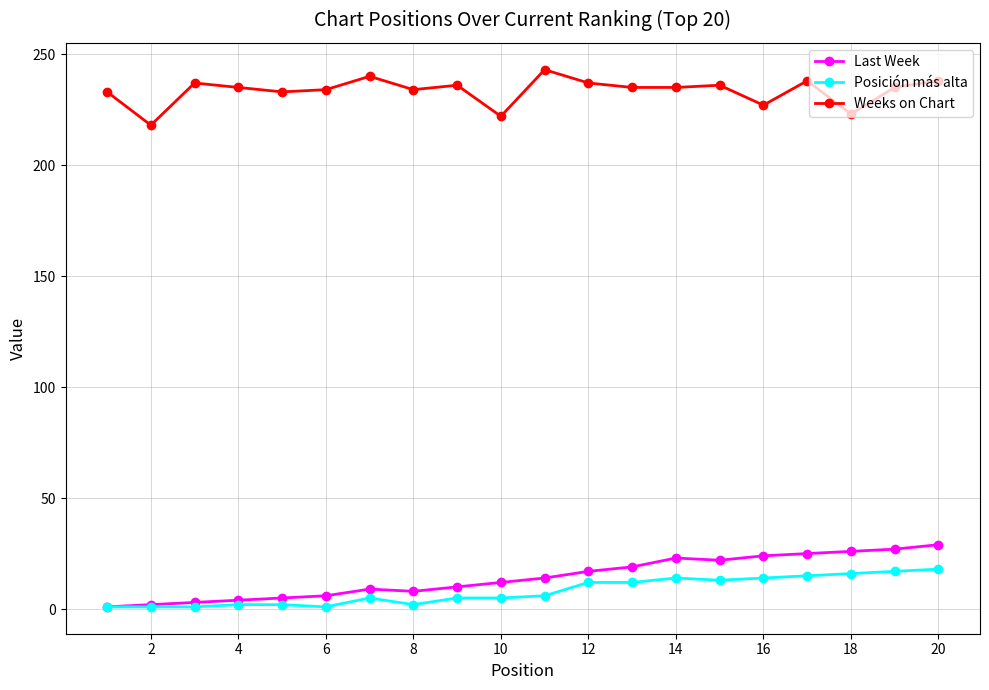

True or false: Weeks on Chart and Posición más alta cross at least once.

False